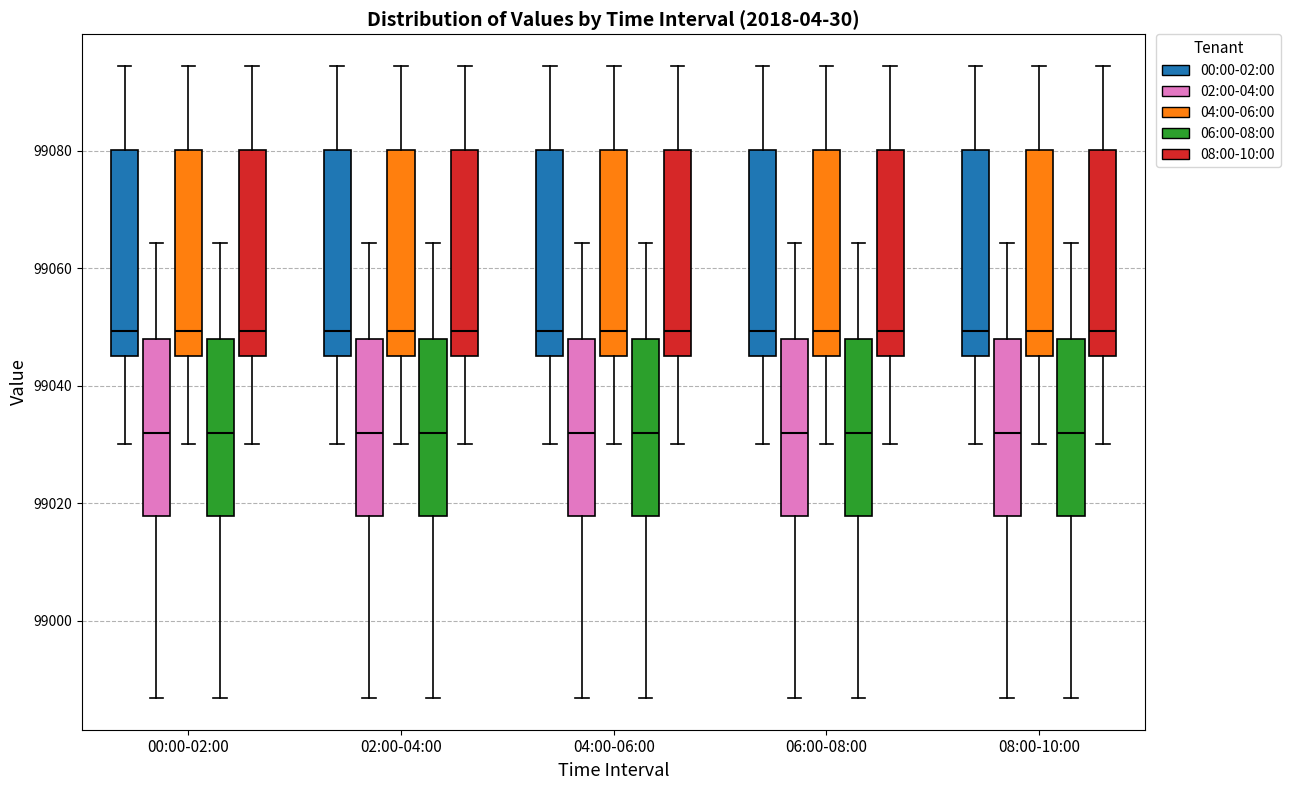

Reading left to right, transcribe this box plot: for each box, give where its median line is, the range the box spans, and where its two whiskers end, as read against the y-axis. The values are not printed on the chart, so give them approximately, as read against the axis.

00:00-02:00 (00:00-02:00): median 99050, box 99046 to 99080, whiskers 99030 to 99094
00:00-02:00 (02:00-04:00): median 99032, box 99018 to 99048, whiskers 98986 to 99064
00:00-02:00 (04:00-06:00): median 99050, box 99046 to 99080, whiskers 99030 to 99094
00:00-02:00 (06:00-08:00): median 99032, box 99018 to 99048, whiskers 98986 to 99064
00:00-02:00 (08:00-10:00): median 99050, box 99046 to 99080, whiskers 99030 to 99094
02:00-04:00 (00:00-02:00): median 99050, box 99046 to 99080, whiskers 99030 to 99094
02:00-04:00 (02:00-04:00): median 99032, box 99018 to 99048, whiskers 98986 to 99064
02:00-04:00 (04:00-06:00): median 99050, box 99046 to 99080, whiskers 99030 to 99094
02:00-04:00 (06:00-08:00): median 99032, box 99018 to 99048, whiskers 98986 to 99064
02:00-04:00 (08:00-10:00): median 99050, box 99046 to 99080, whiskers 99030 to 99094
04:00-06:00 (00:00-02:00): median 99050, box 99046 to 99080, whiskers 99030 to 99094
04:00-06:00 (02:00-04:00): median 99032, box 99018 to 99048, whiskers 98986 to 99064
04:00-06:00 (04:00-06:00): median 99050, box 99046 to 99080, whiskers 99030 to 99094
04:00-06:00 (06:00-08:00): median 99032, box 99018 to 99048, whiskers 98986 to 99064
04:00-06:00 (08:00-10:00): median 99050, box 99046 to 99080, whiskers 99030 to 99094
06:00-08:00 (00:00-02:00): median 99050, box 99046 to 99080, whiskers 99030 to 99094
06:00-08:00 (02:00-04:00): median 99032, box 99018 to 99048, whiskers 98986 to 99064
06:00-08:00 (04:00-06:00): median 99050, box 99046 to 99080, whiskers 99030 to 99094
06:00-08:00 (06:00-08:00): median 99032, box 99018 to 99048, whiskers 98986 to 99064
06:00-08:00 (08:00-10:00): median 99050, box 99046 to 99080, whiskers 99030 to 99094
08:00-10:00 (00:00-02:00): median 99050, box 99046 to 99080, whiskers 99030 to 99094
08:00-10:00 (02:00-04:00): median 99032, box 99018 to 99048, whiskers 98986 to 99064
08:00-10:00 (04:00-06:00): median 99050, box 99046 to 99080, whiskers 99030 to 99094
08:00-10:00 (06:00-08:00): median 99032, box 99018 to 99048, whiskers 98986 to 99064
08:00-10:00 (08:00-10:00): median 99050, box 99046 to 99080, whiskers 99030 to 99094